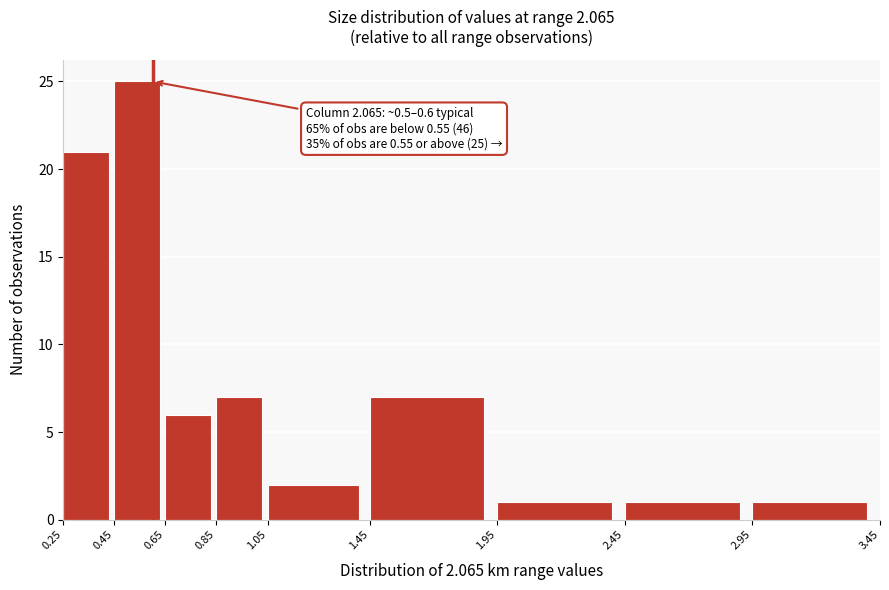

Over which range of the x-axis is the bar tallest?

0.45 to 0.65